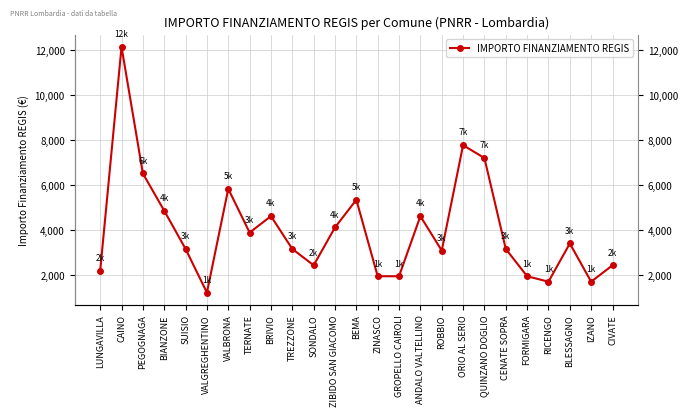

What is the average value?

4015